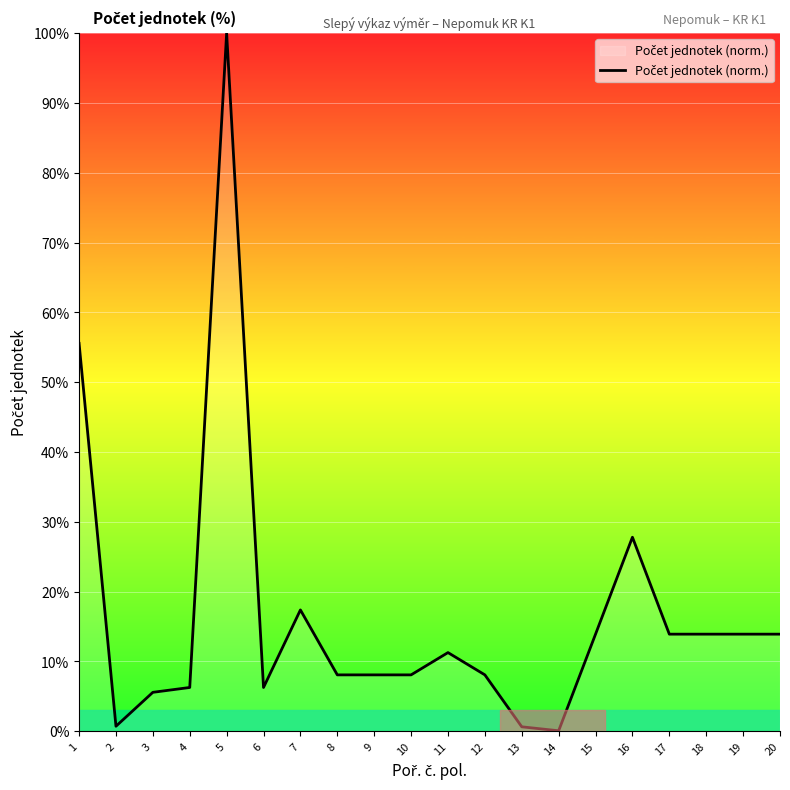

True or false: the data shows 9.7 at 18.

False